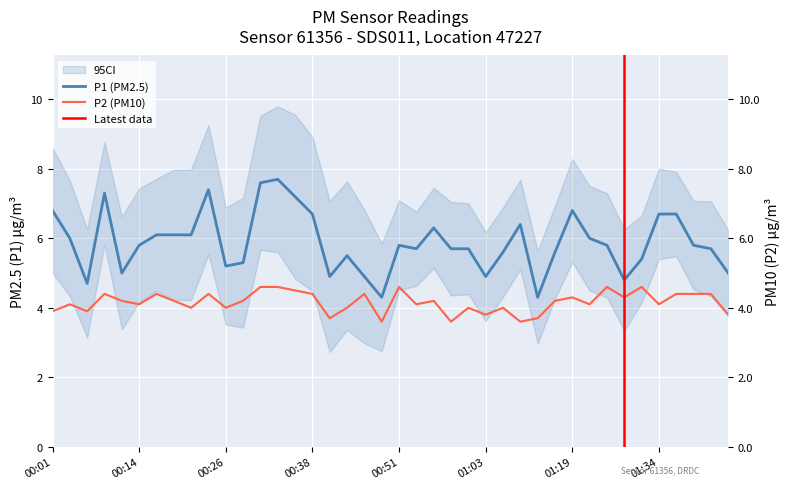

True or false: P1 has a value of 2.9 at 00:56.

False